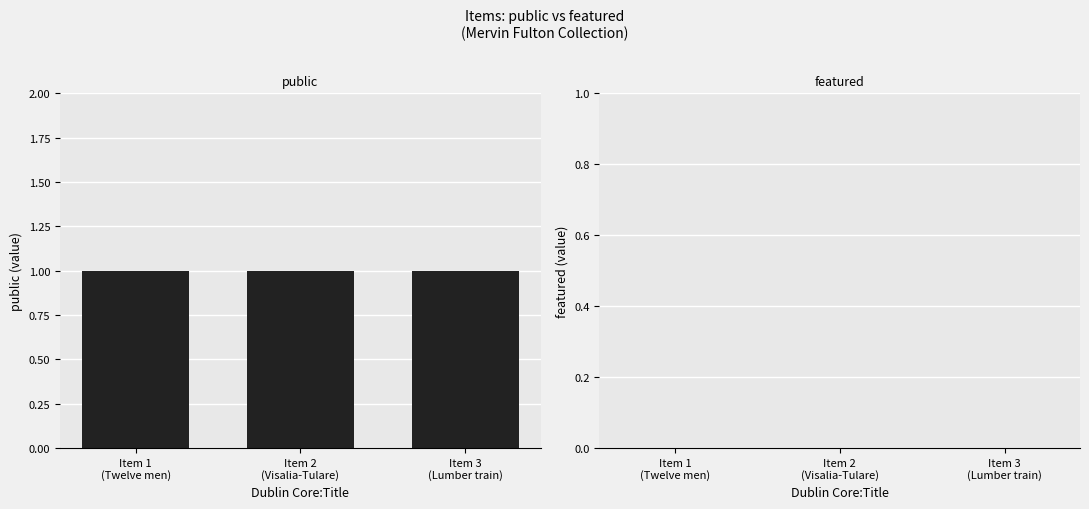

Rank the series by their maximum value, from lowest to highest.

featured, public